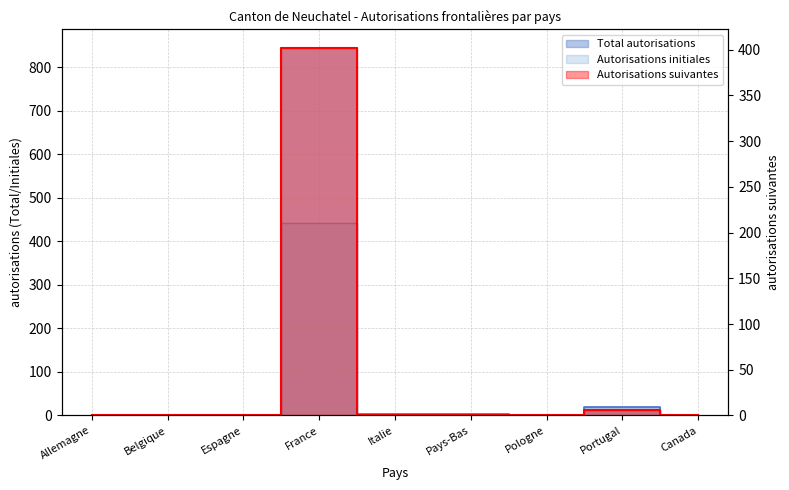

In Total autorisations, how many points are higher than both neighbors (excluding endpoints)?

2